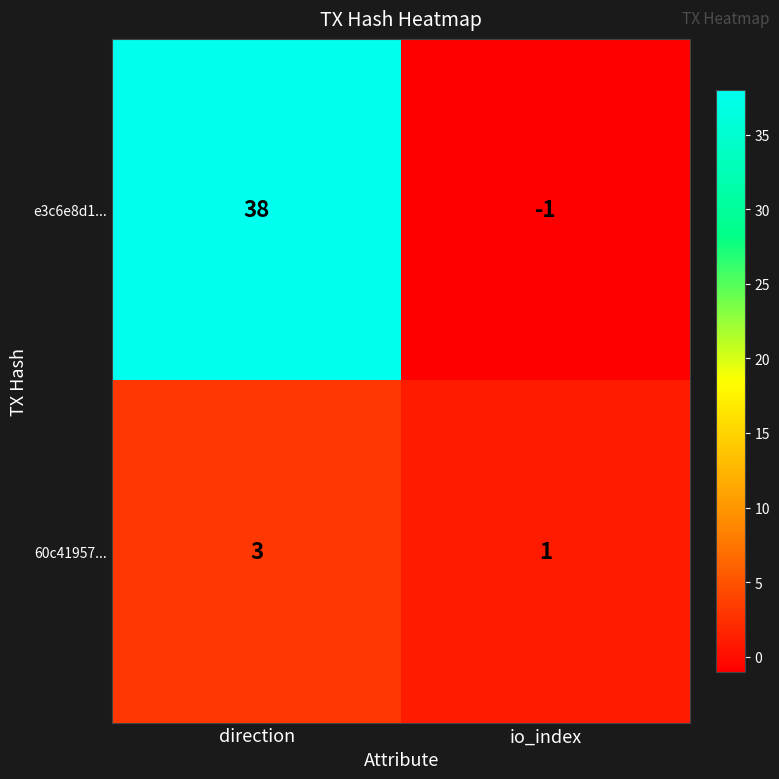

True or false: e3c6e8d1... has a value of -1 at io_index.

True